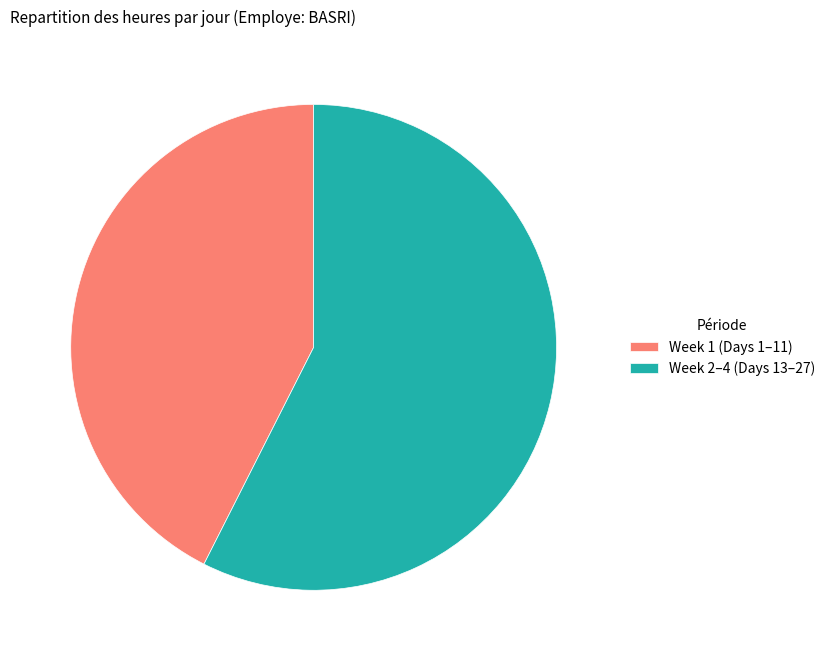

Which slice is the largest?

Week 2–4 (Days 13–27)